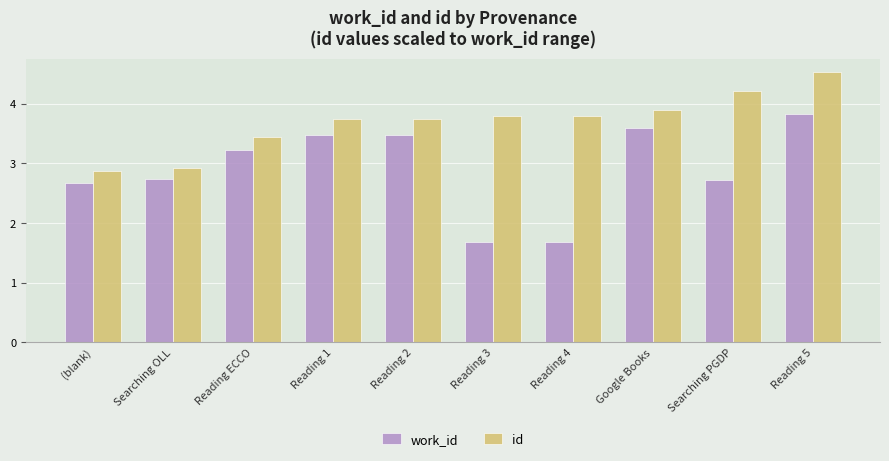

Which series has the largest range (max minus min)?

work_id